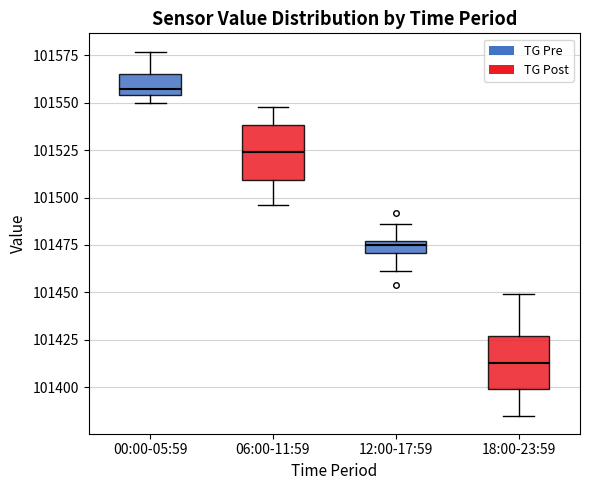

Which box has the highest median line?

00:00-05:59